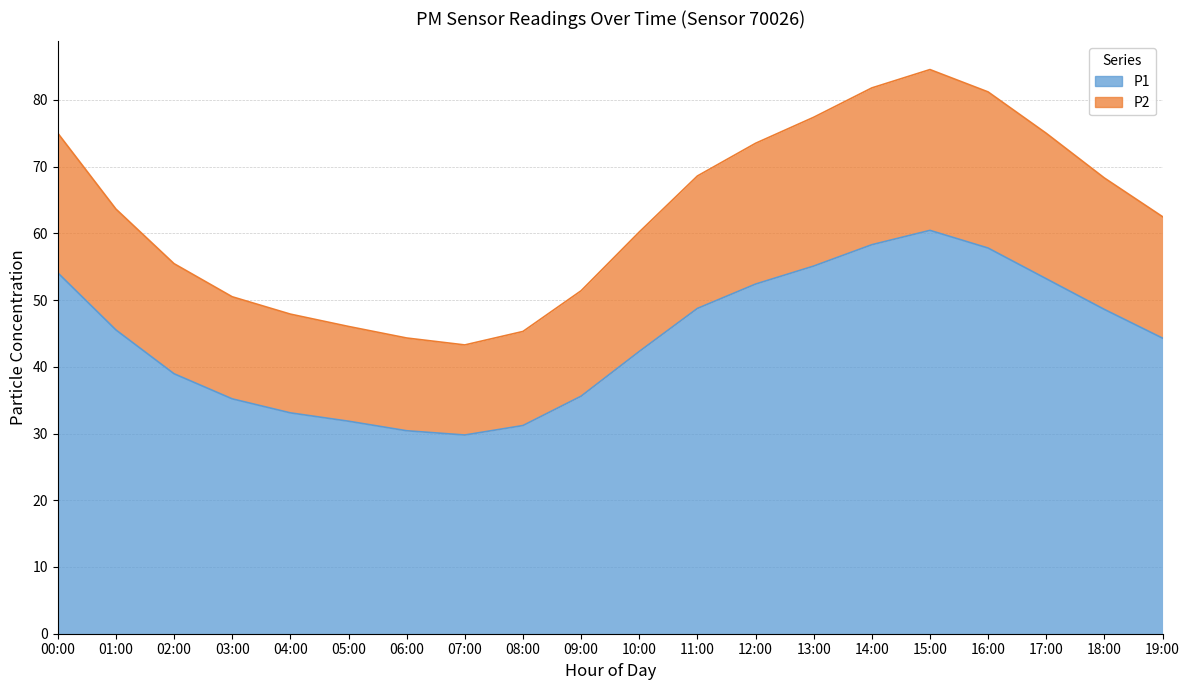

What is the label of the 10th point from the left?

09:00